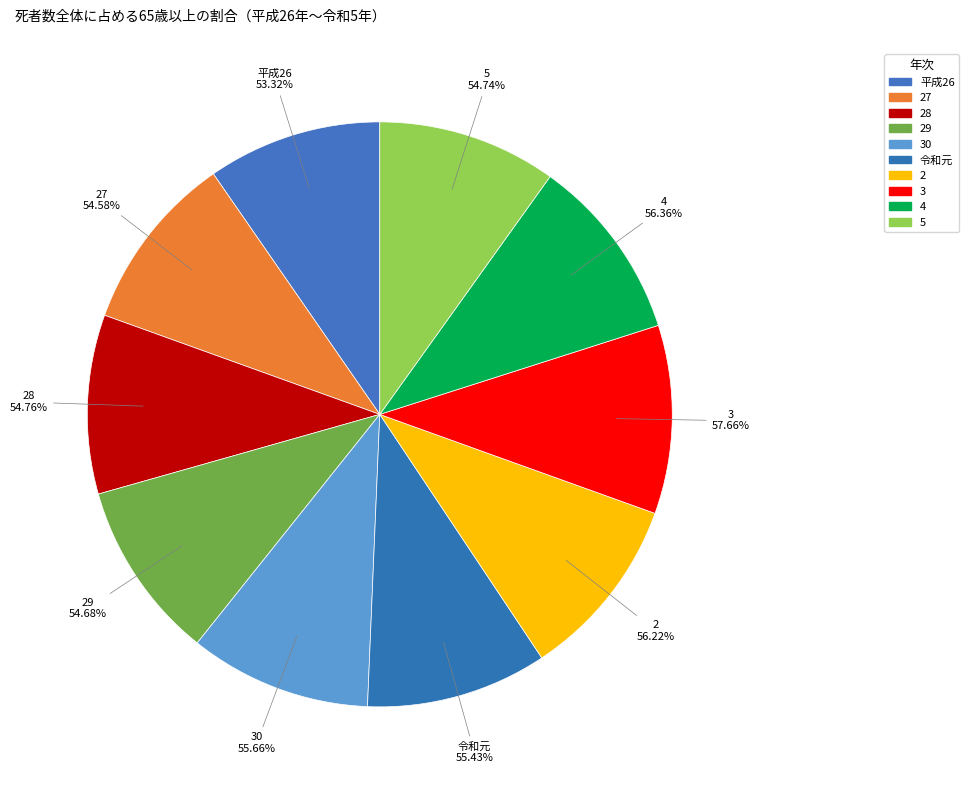

Count the number of slices in the pie.

10